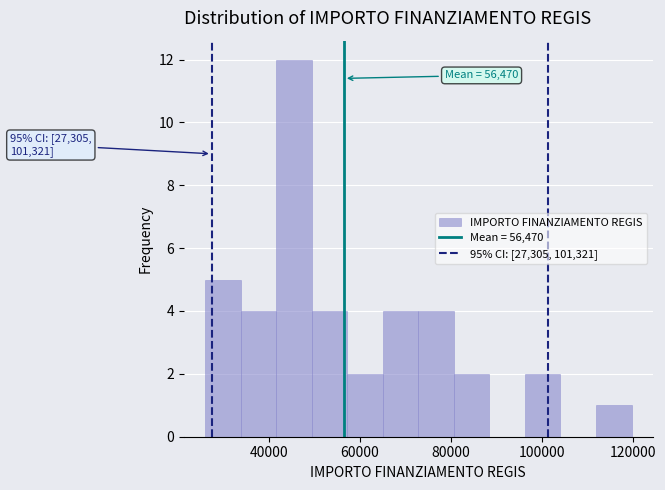

Around what value on the x-axis is the tallest bar? Give the approximate position of its centre, as read against the axis.

46000